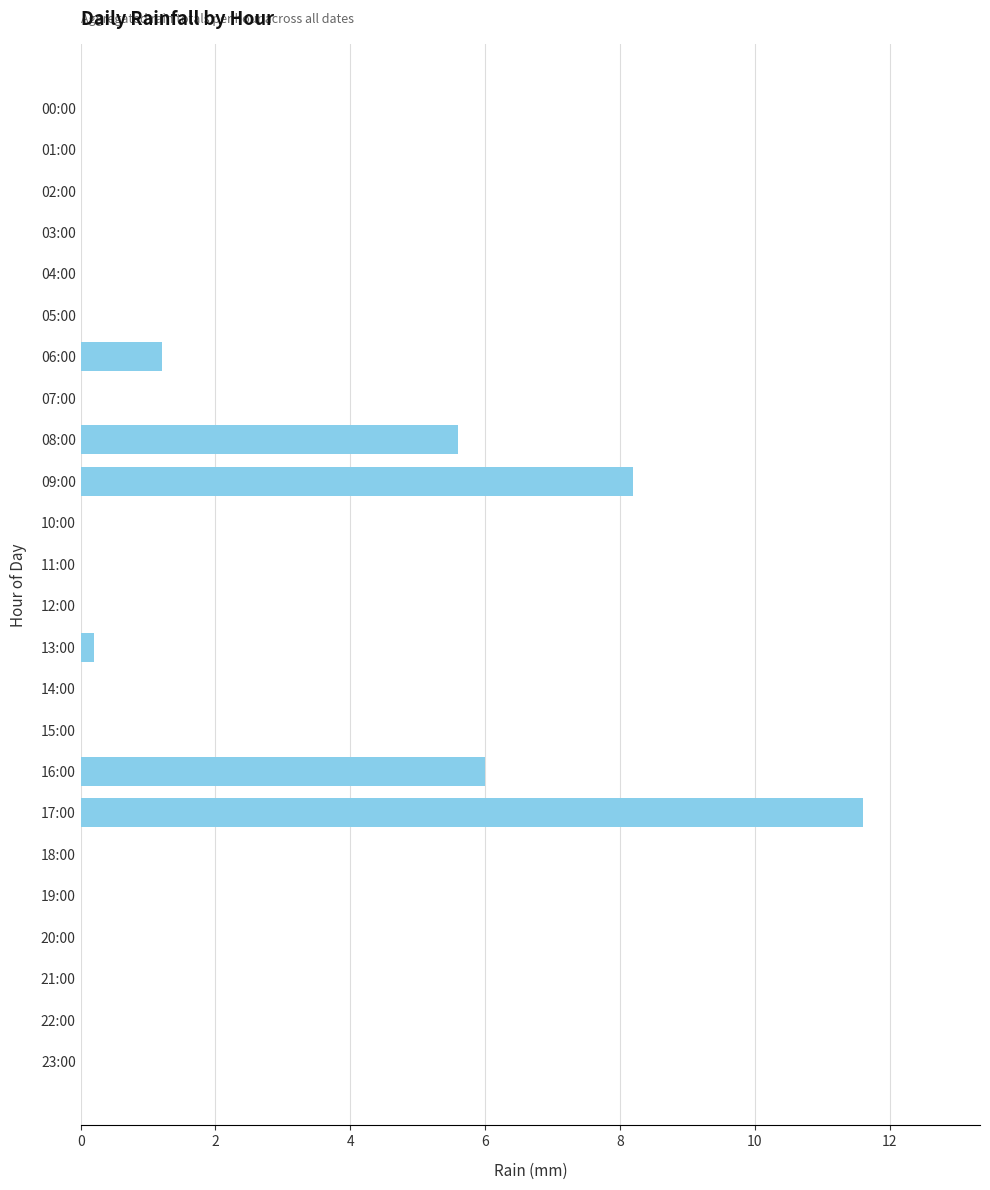

Reading top to bottom, transcribe all the data shown in this chart.

00:00=0.0	01:00=0.0	02:00=0.0	03:00=0.0	04:00=0.0	05:00=0.0	06:00=1.2	07:00=0.0	08:00=5.6	09:00=8.2	10:00=0.0	11:00=0.0	12:00=0.0	13:00=0.2	14:00=0.0	15:00=0.0	16:00=6.0	17:00=11.6	18:00=0.0	19:00=0.0	20:00=0.0	21:00=0.0	22:00=0.0	23:00=0.0